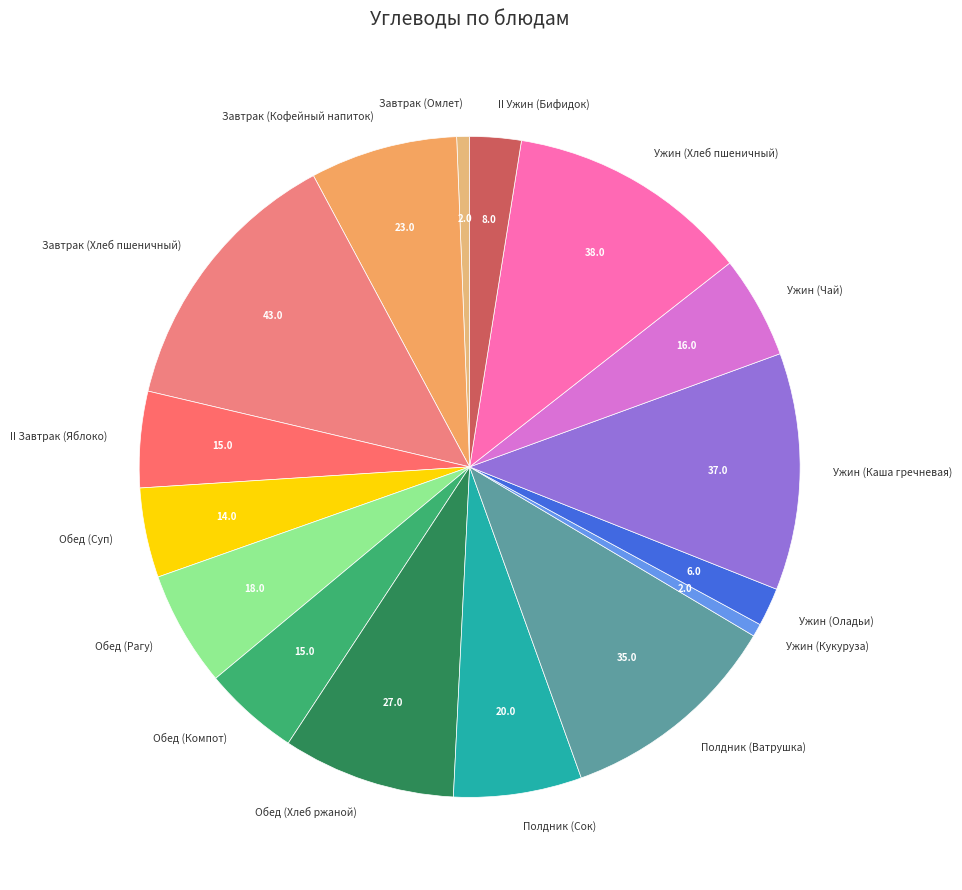

Is Обед (Хлеб ржаной) the majority of the pie?

No